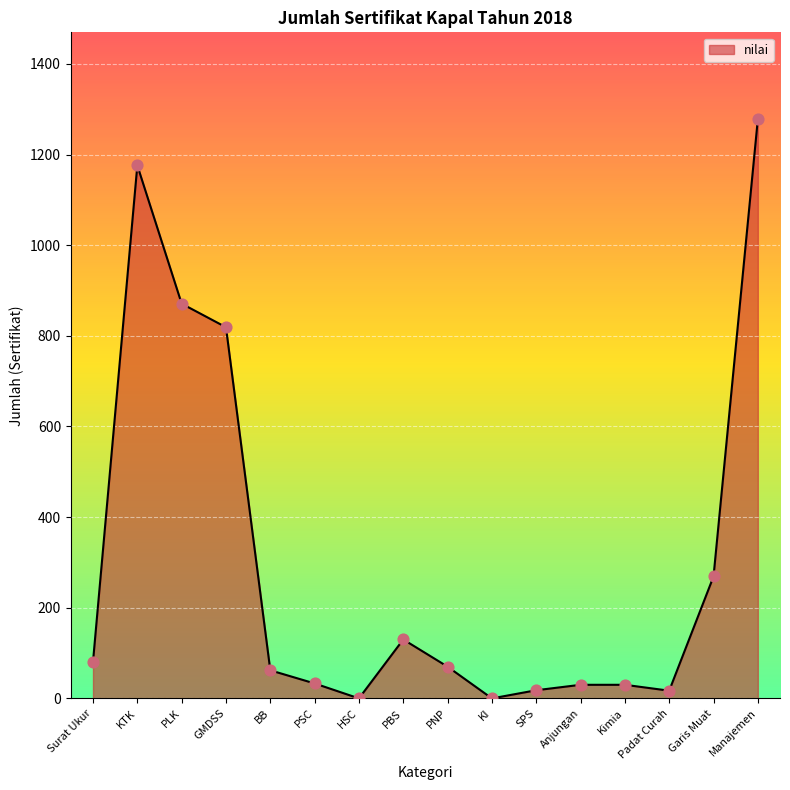

Between KTK and Kimia, which is larger?

KTK